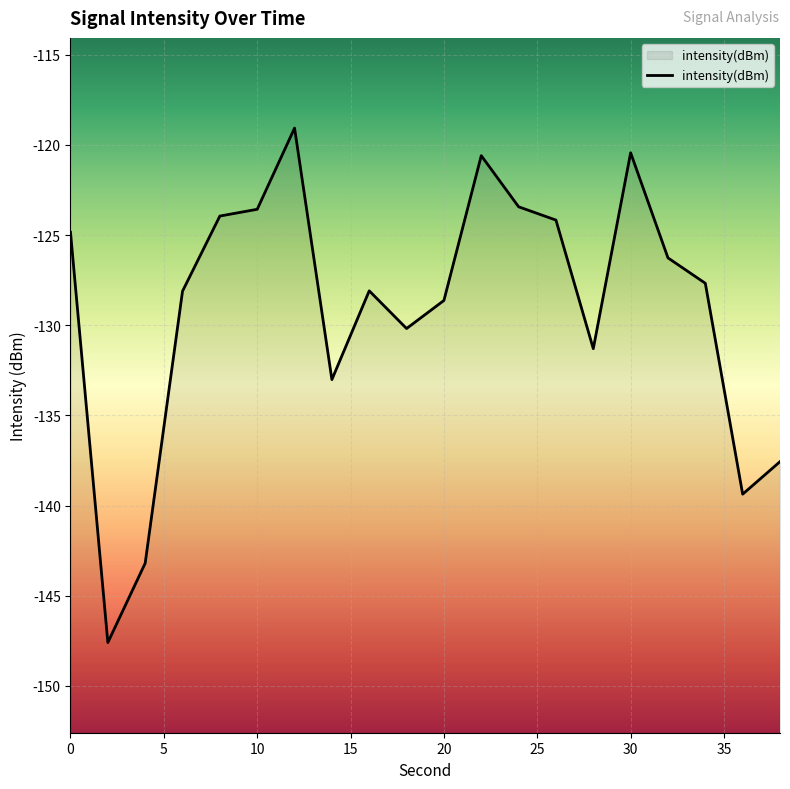

The chart shows a value of -123.6 at 10. True or false?

True